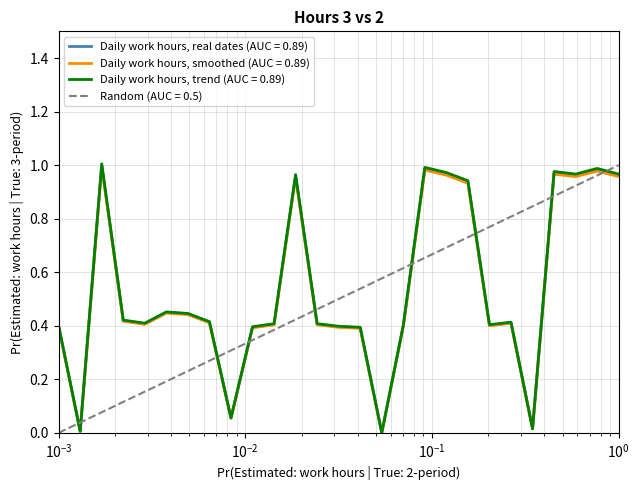

What is the approximate value at 3?

0.4